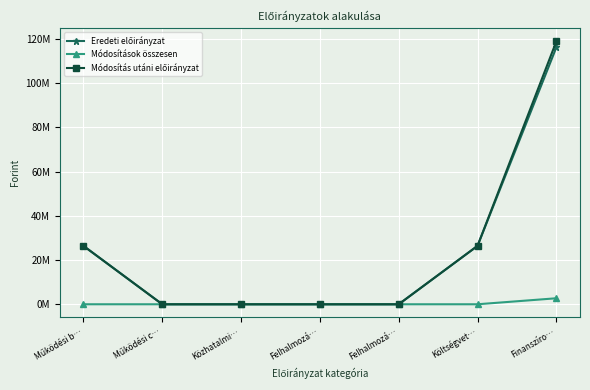

True or false: Eredeti előirányzat has more than 0 interior local peaks.

False